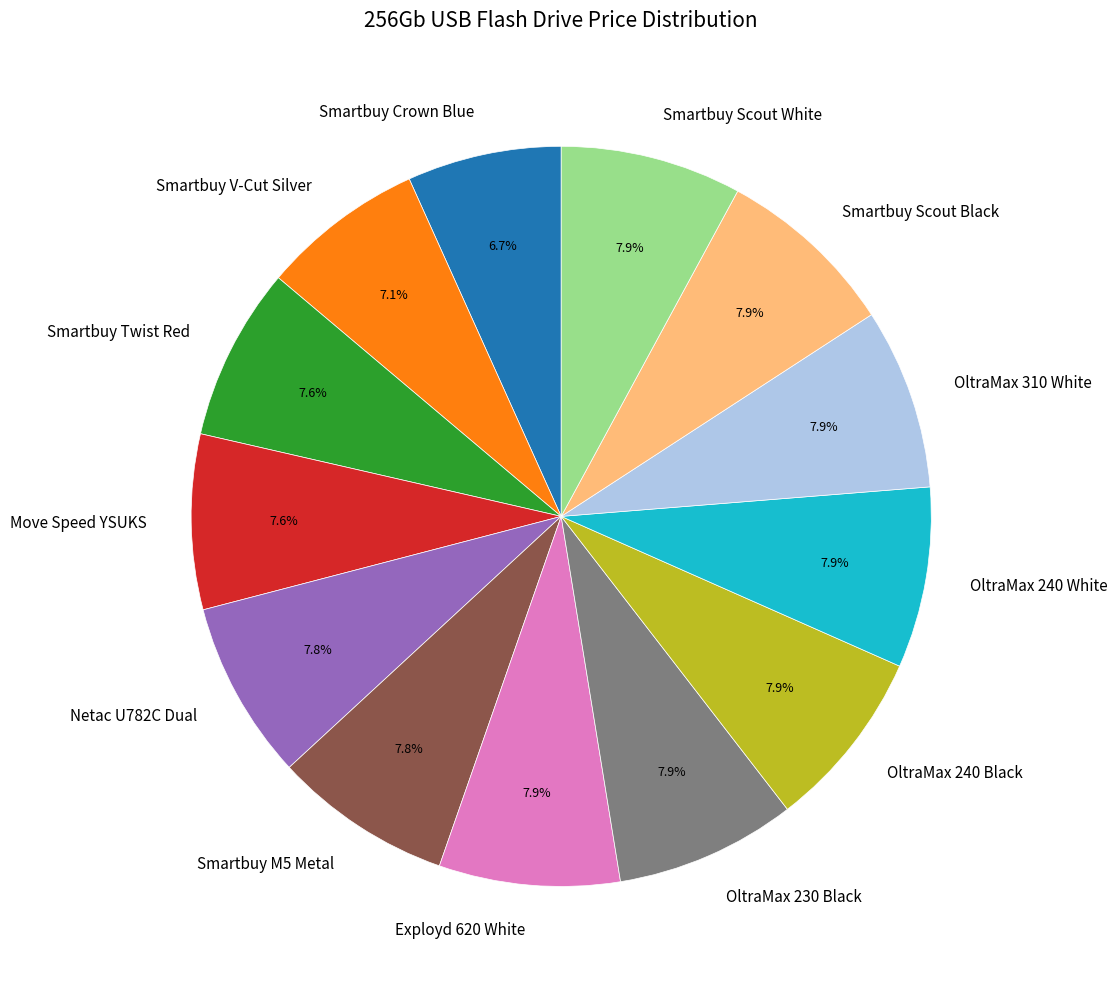

To the nearest percent, what percentage of the pie is OltraMax 230 Black?

8%